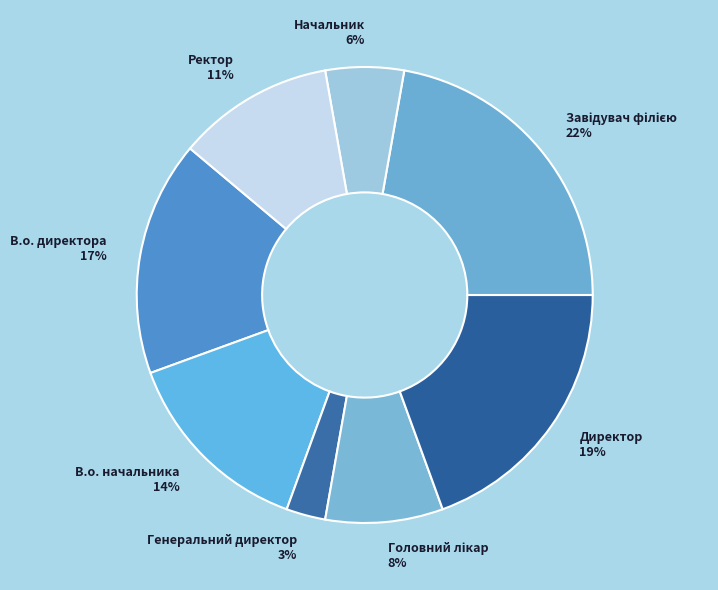

To the nearest percent, what percentage of the pie is В.о. начальника?

14%